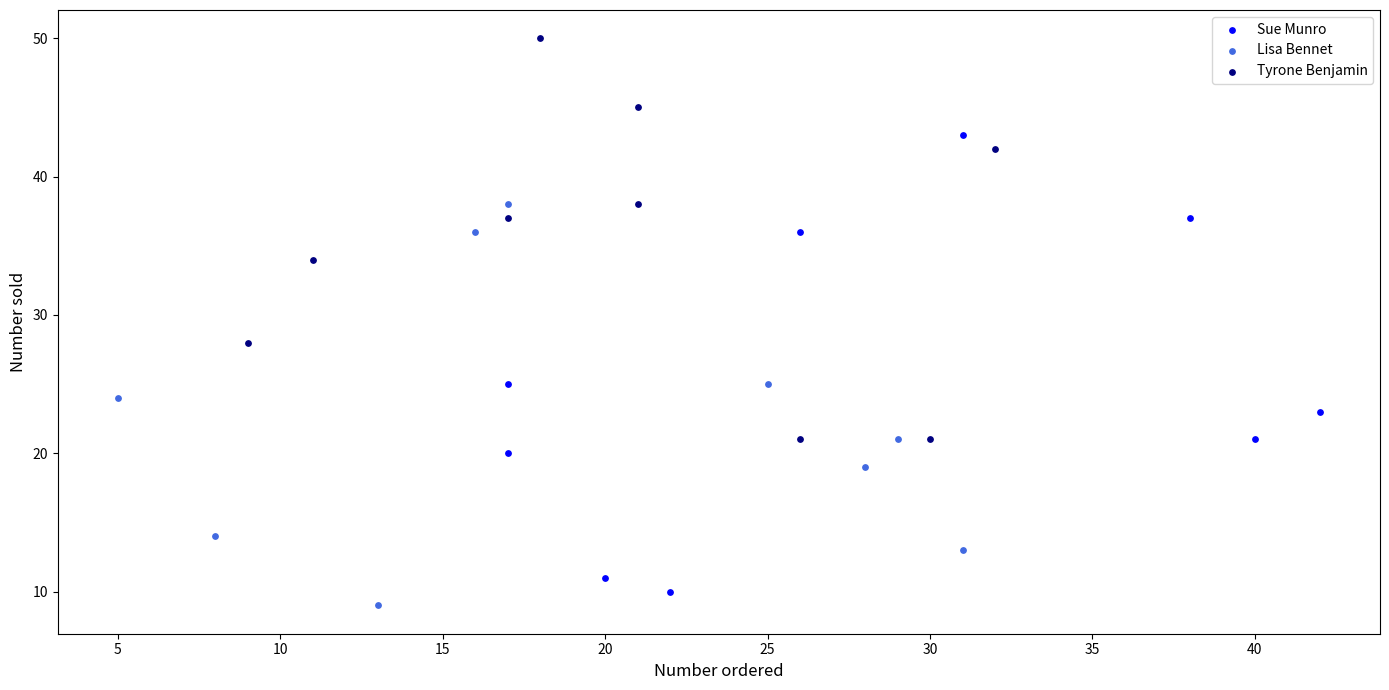

Which series contains the highest Y value?

Tyrone Benjamin